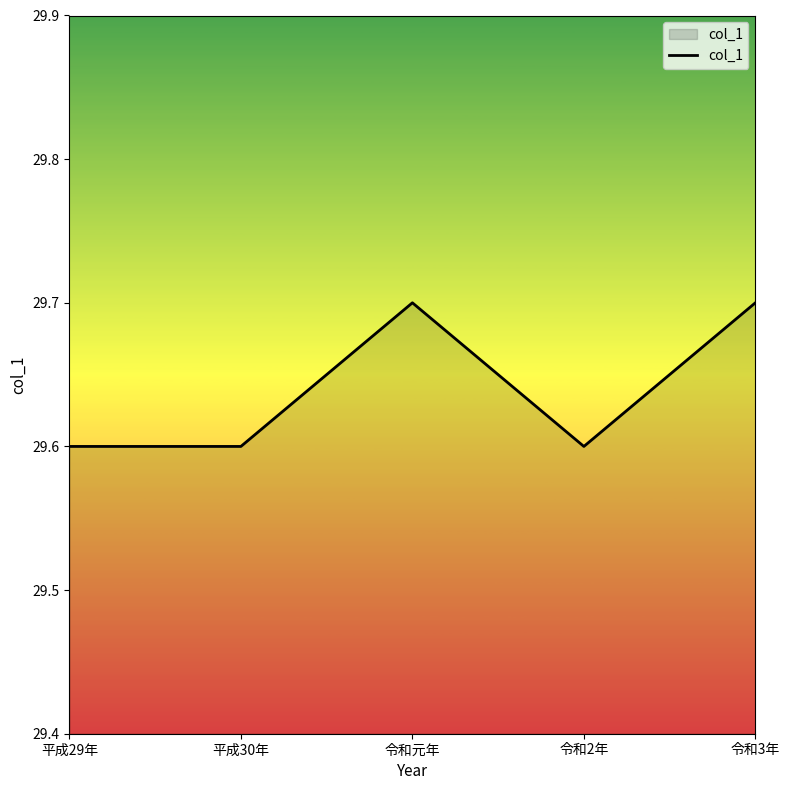

Count the number of categories in the chart.

5